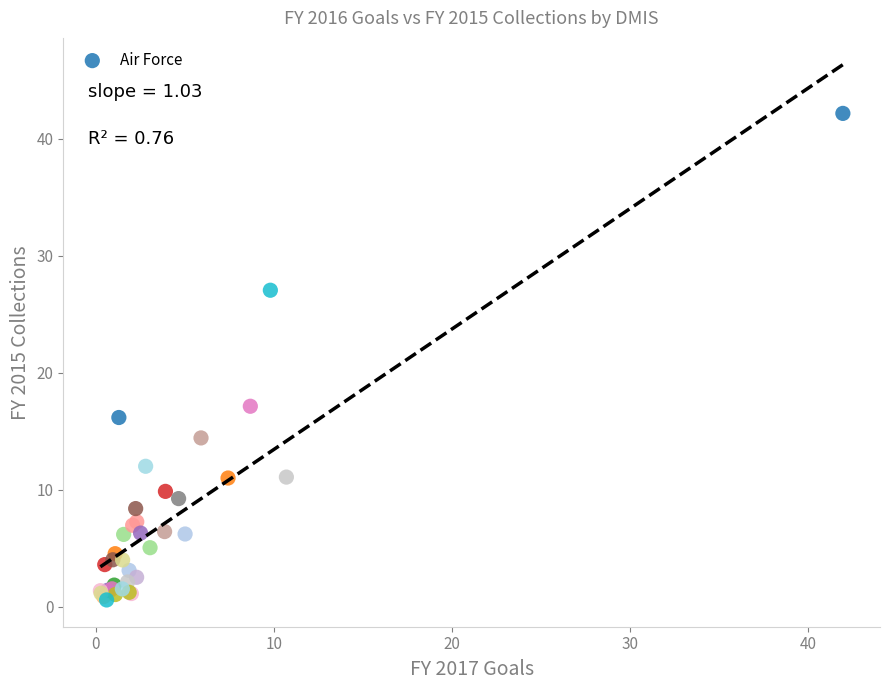

What Y value in the scatter plot is closest to 21?

17.1